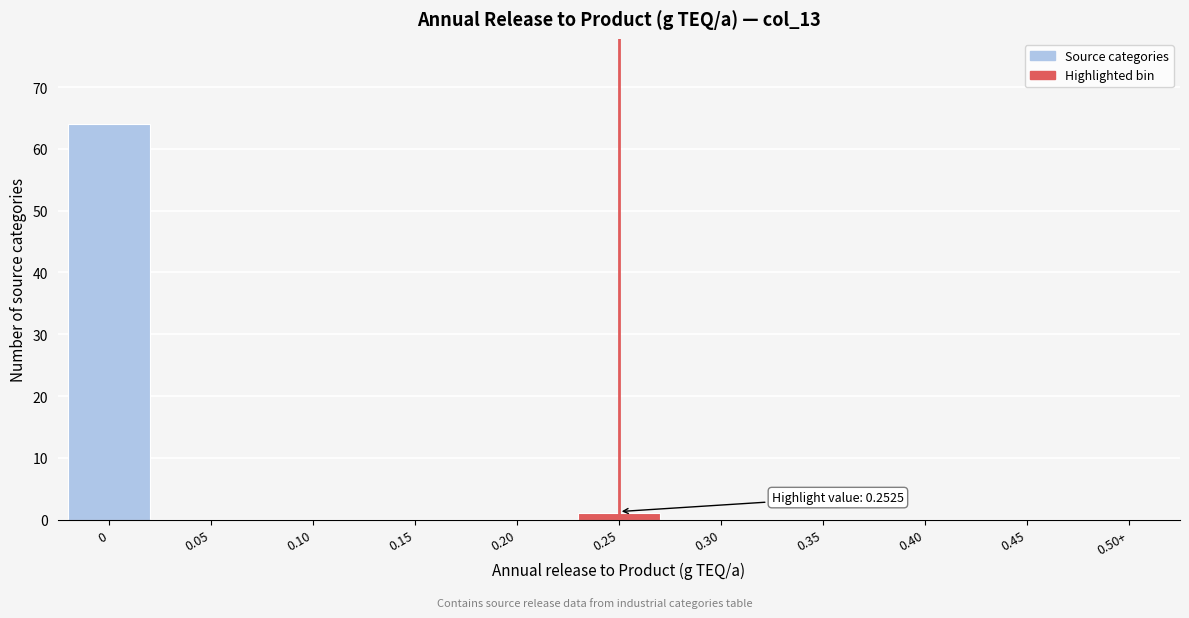

Reading left to right, transcribe all the data shown in this chart.

0=64	0.05=0	0.10=0	0.15=0	0.20=0	0.25=1	0.30=0	0.35=0	0.40=0	0.45=0	0.50+=0